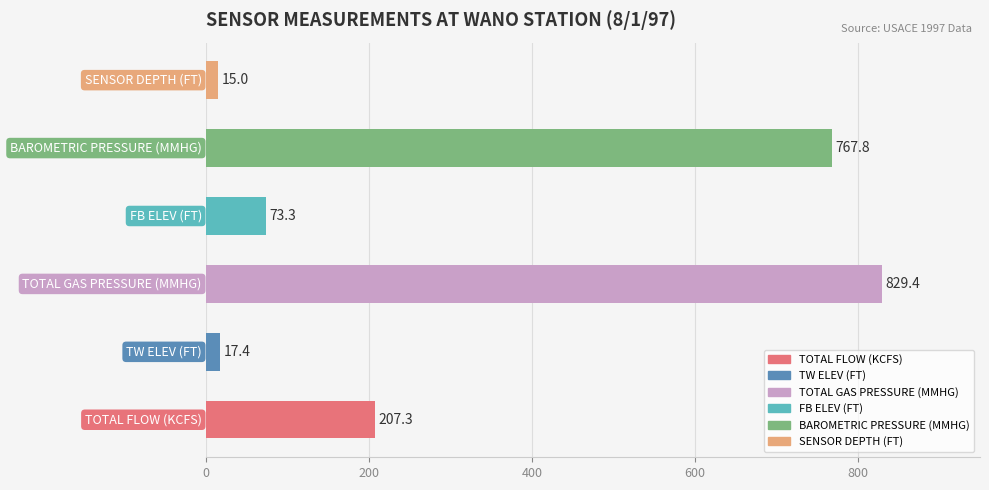

Are the bars horizontal?

Yes